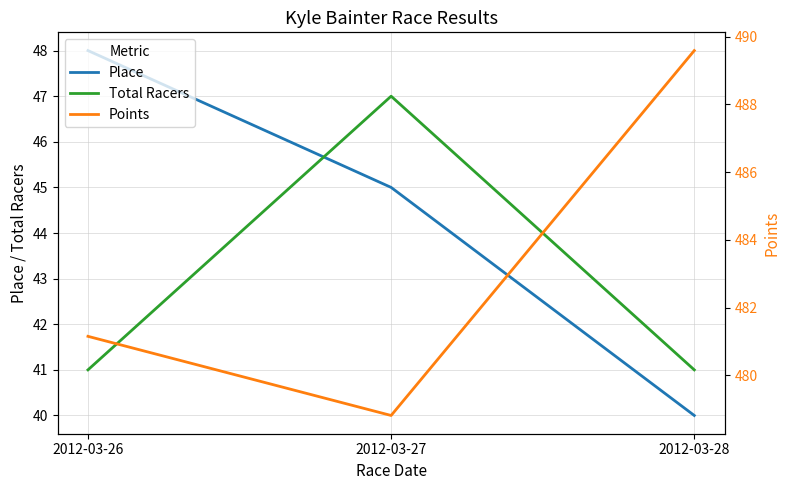

At which category is the sum across all series the highest?

2012-03-27